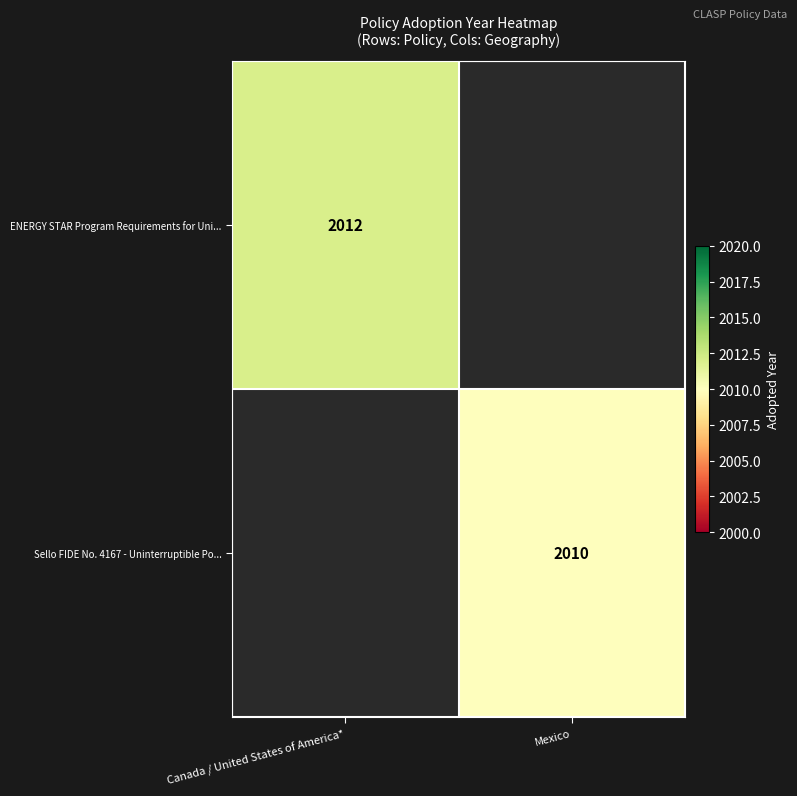

Count the number of data series in this chart.

2